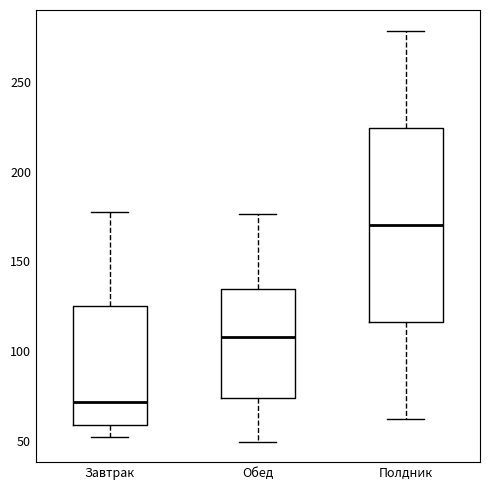

Comparing the boxes themselves (not the whiskers), which one is the tallest?

Полдник